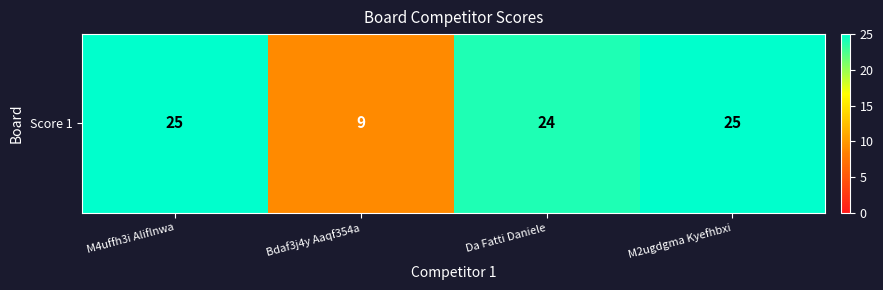

The chart shows a value of 25 at M4uffh3i Aliflnwa. True or false?

True